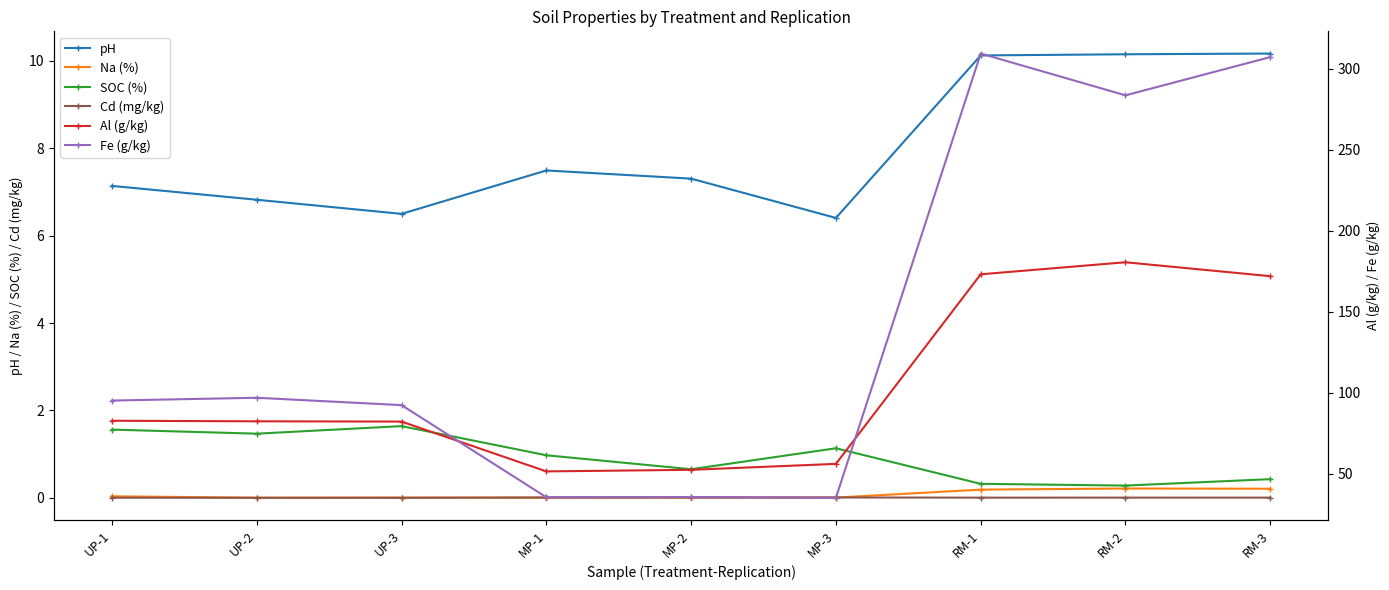

List the series in order of their peak value, lowest first.

Cd (mg/kg), Na (%), SOC (%), pH, Al (g/kg), Fe (g/kg)